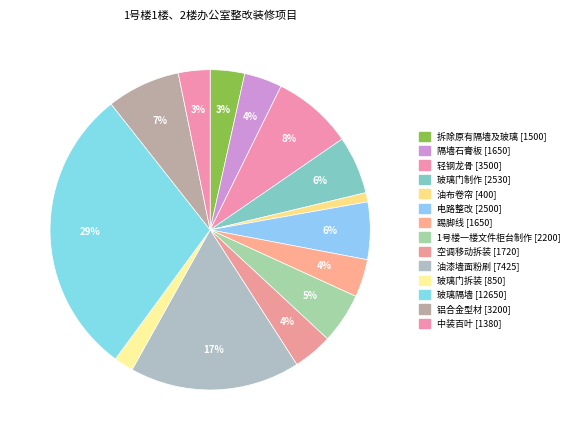

What is the ratio of the value at 玻璃隔墙 to the value at 轻钢龙骨?

3.6